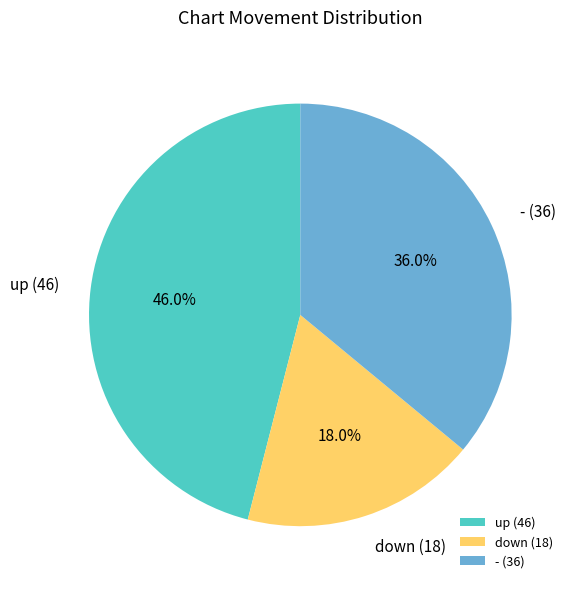

Count the number of slices in the pie.

3